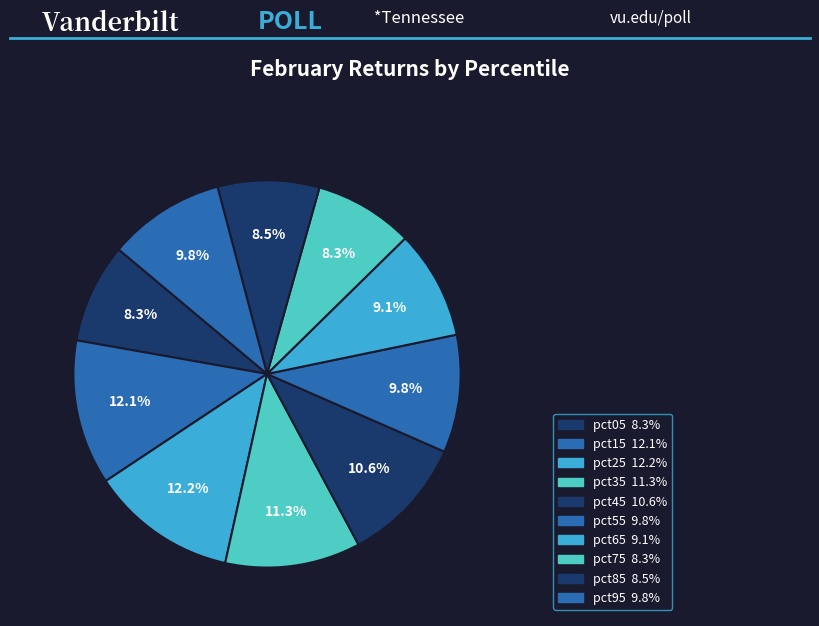

To the nearest percent, what portion does pct15 represent?

12%